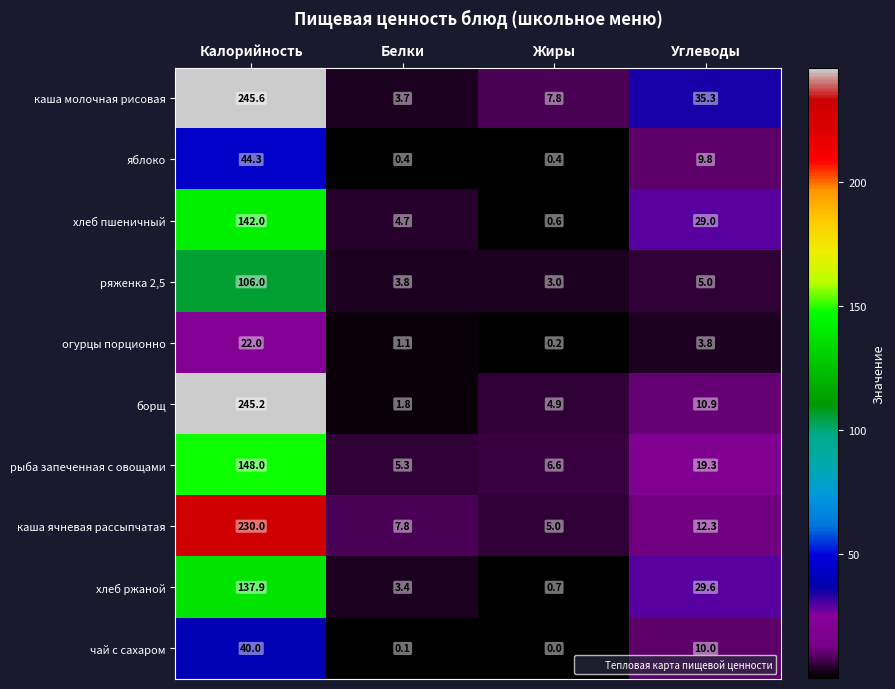

What is the approximate value of огурцы порционно at Белки?

1.1